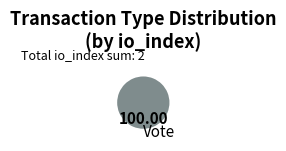

How many slices are in this pie chart?

1